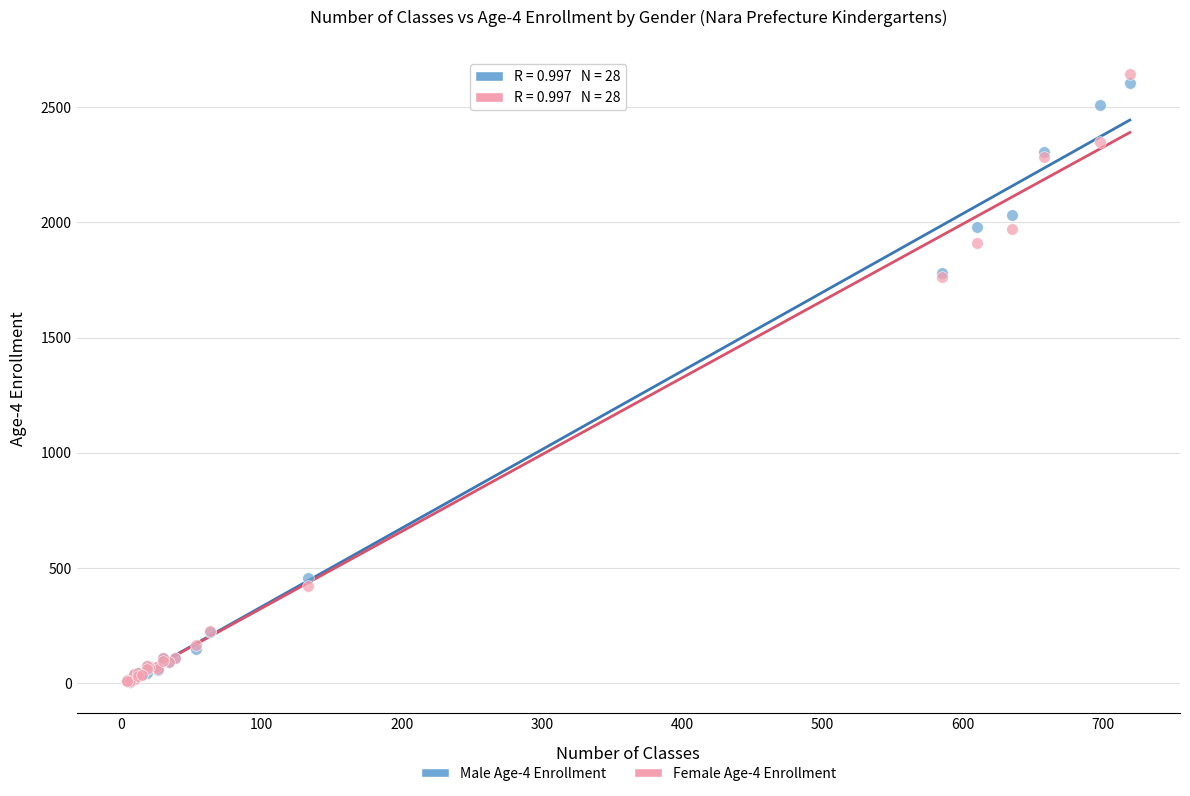

What are all the series names shown in the legend?

Male Age-4 Enrollment, Female Age-4 Enrollment